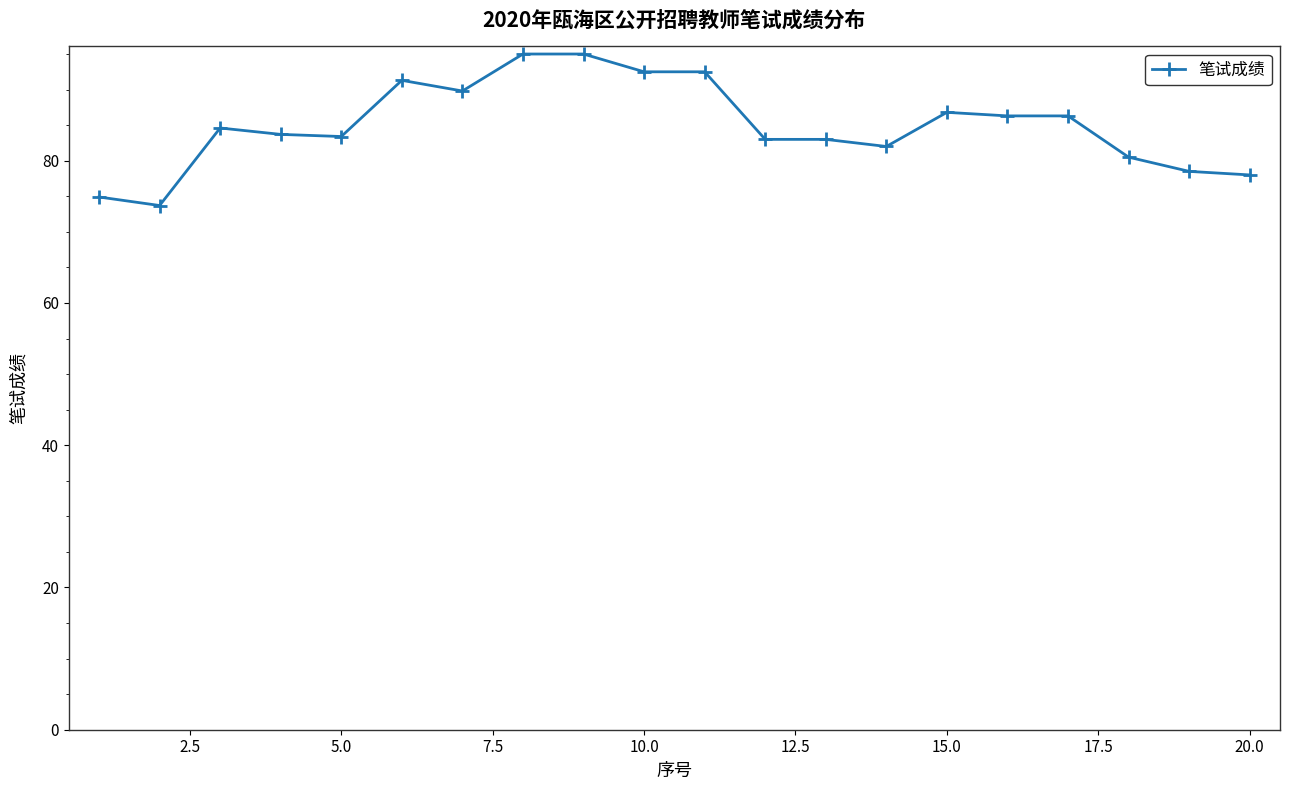

What is the value of the 2nd point from the left?

73.7